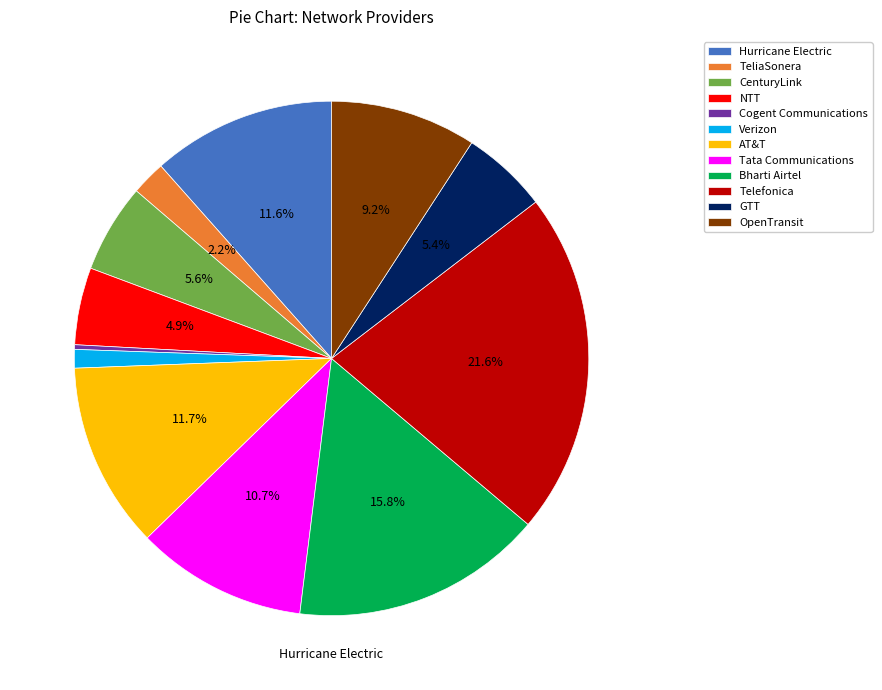

To the nearest percent, what is the combined percentage of Hurricane Electric and NTT?

16%